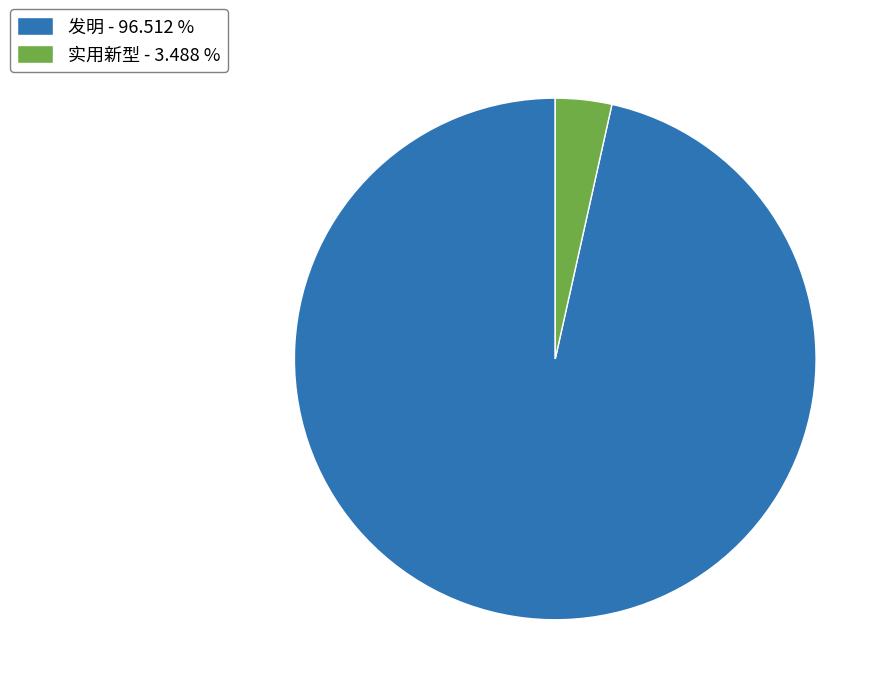

Approximately how many times larger is the value at 发明 compared to 实用新型?

27.7